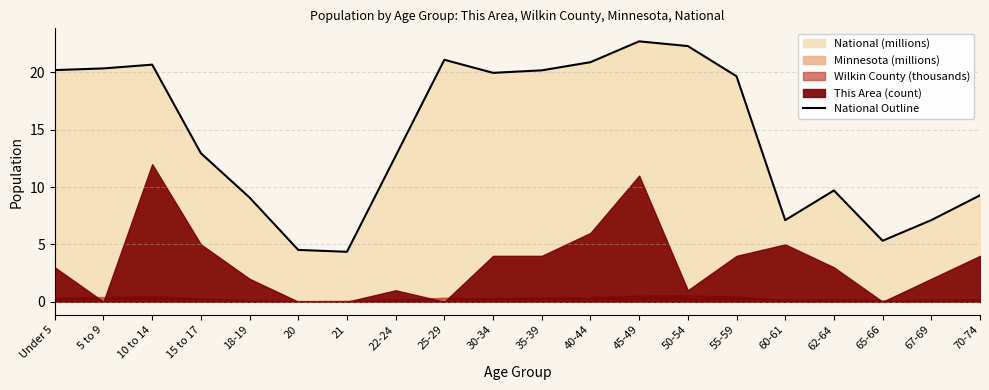

The chart shows a value of 34.5 at 45-49. True or false?

False